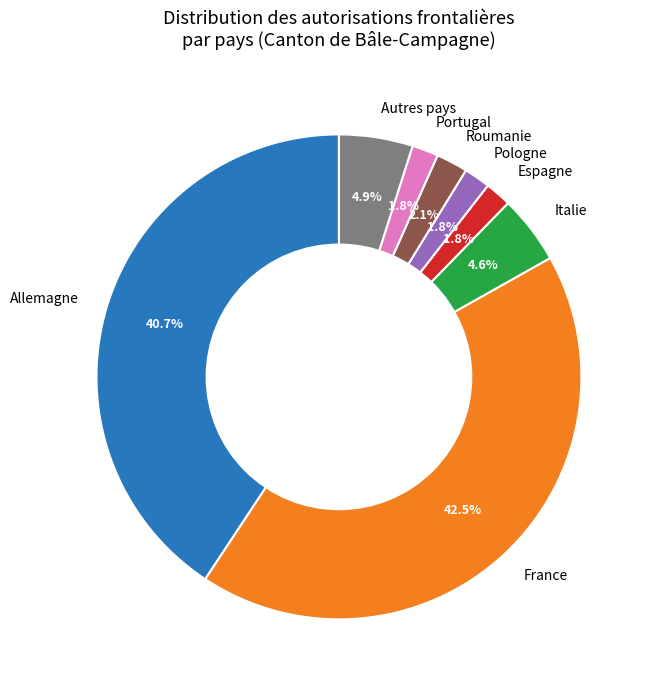

What is the largest slice in the pie chart?

France